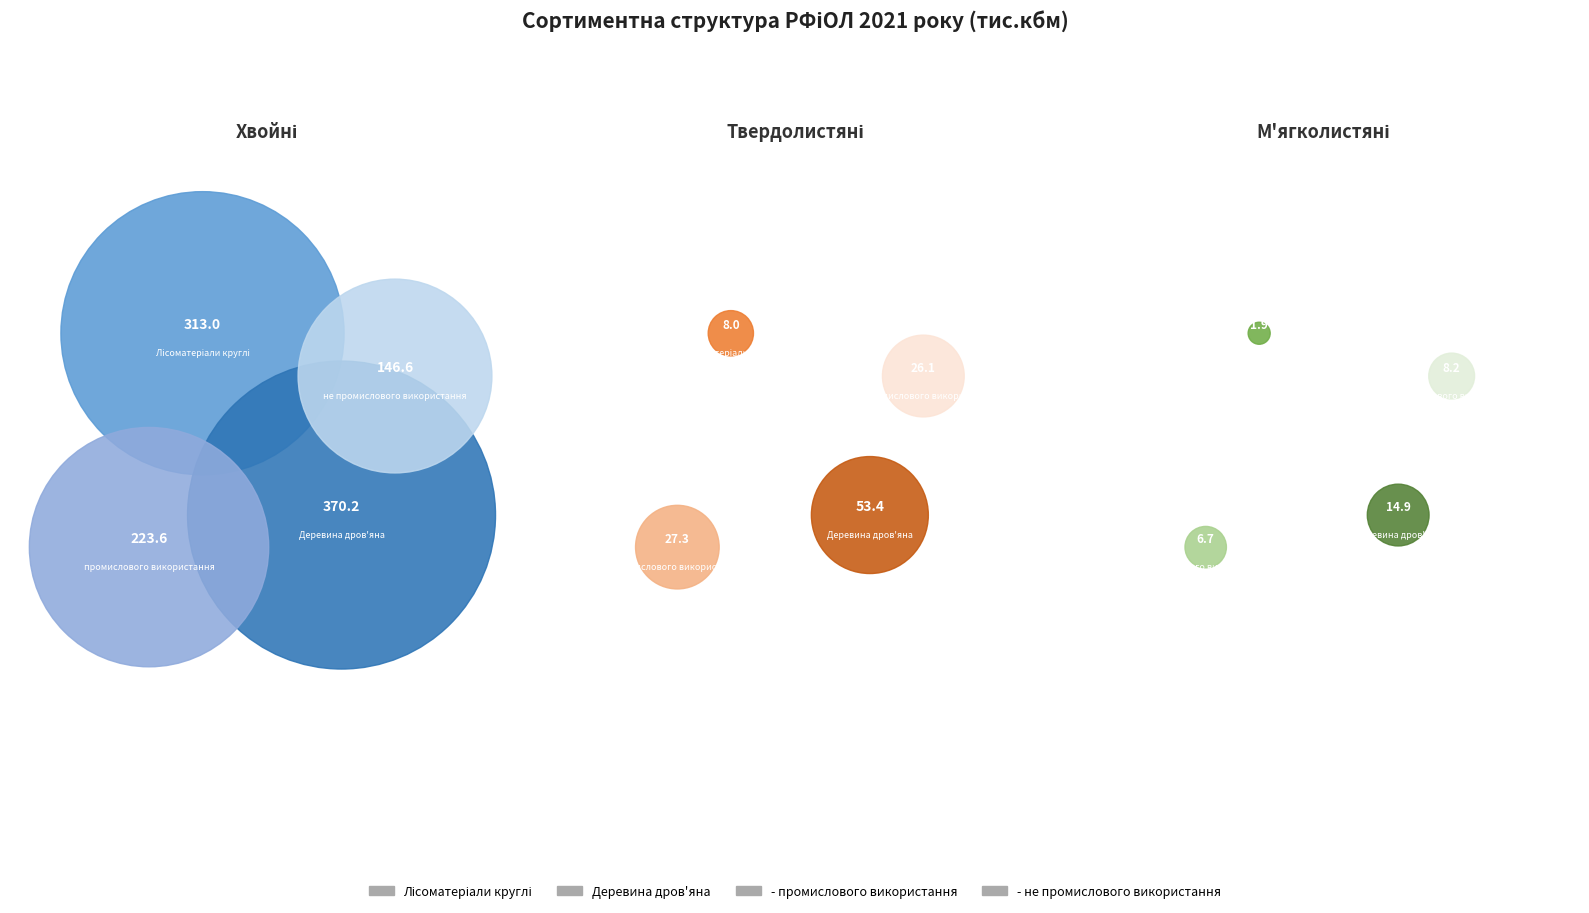

To the nearest percent, what is the difference between the largest and smallest slice percentages?

31%